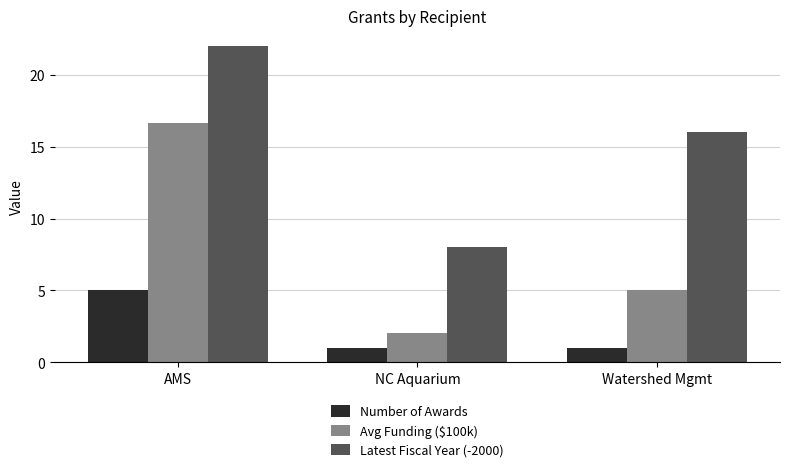

Where is Latest Fiscal Year (-2000) nearest to the value 15?

Watershed Mgmt